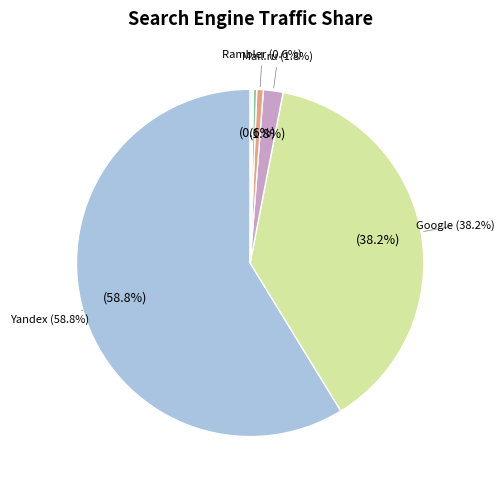

Is the sum of Mail.ru and Rambler greater than half?

No